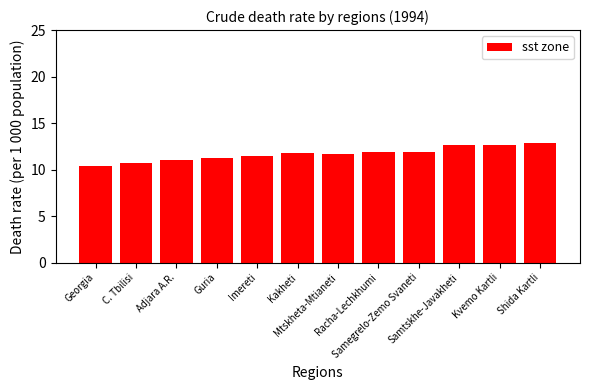

What is the average value?

11.7